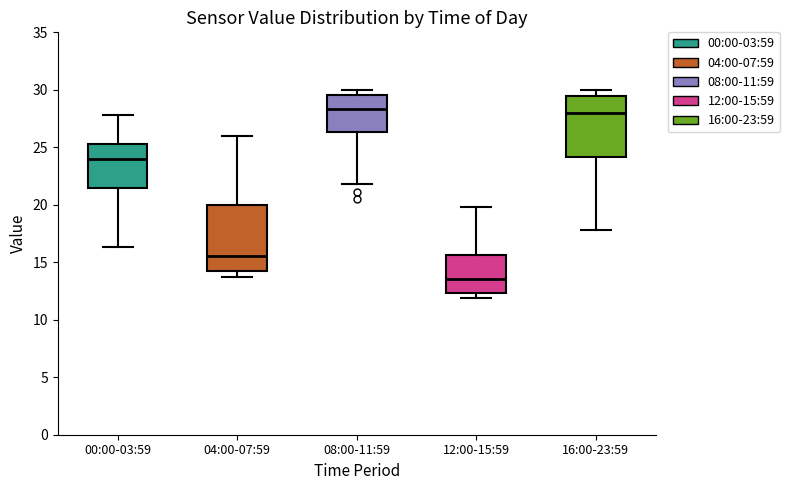

Reading left to right, transcribe this box plot: for each box, give where its median line is, the range the box spans, and where its two whiskers end, as read against the y-axis. The values are not printed on the chart, so give them approximately, as read against the axis.

00:00-03:59: median 24.0, box 21.5 to 25.5, whiskers 16.5 to 28.0
04:00-07:59: median 15.5, box 14.0 to 20.0, whiskers 13.5 to 26.0
08:00-11:59: median 28.5, box 26.5 to 29.5, whiskers 22.0 to 30.0
12:00-15:59: median 13.5, box 12.5 to 15.5, whiskers 12.0 to 20.0
16:00-23:59: median 28.0, box 24.0 to 29.5, whiskers 18.0 to 30.0